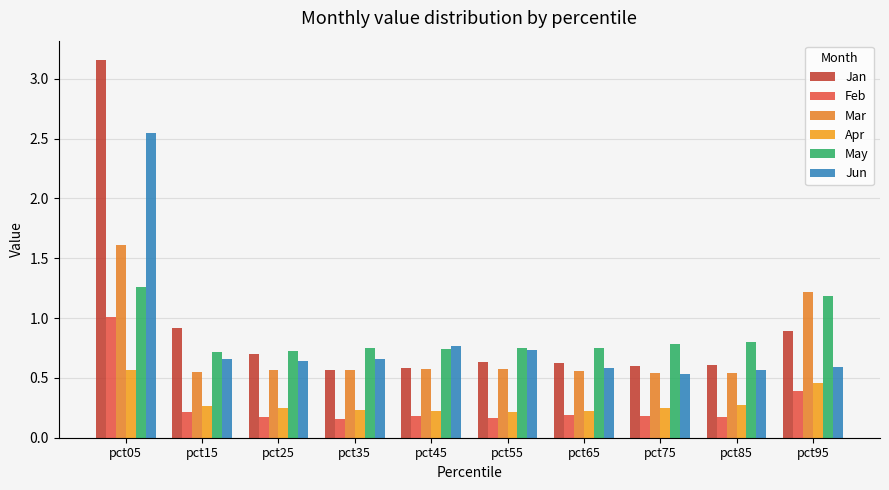

How many groups of bars are there?

10